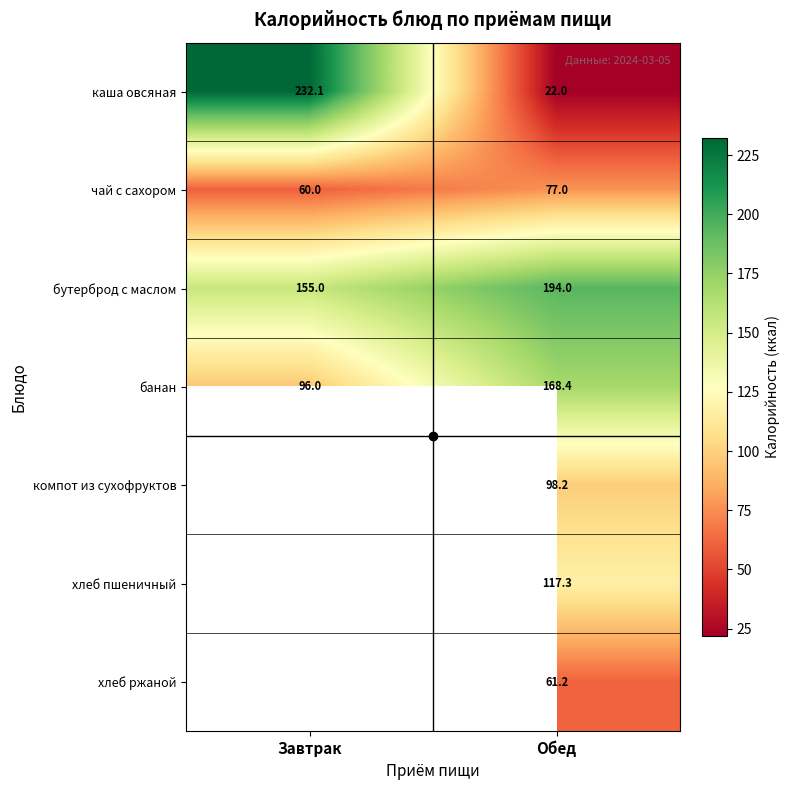

At which category does the chart reach its peak across all series?

Завтрак